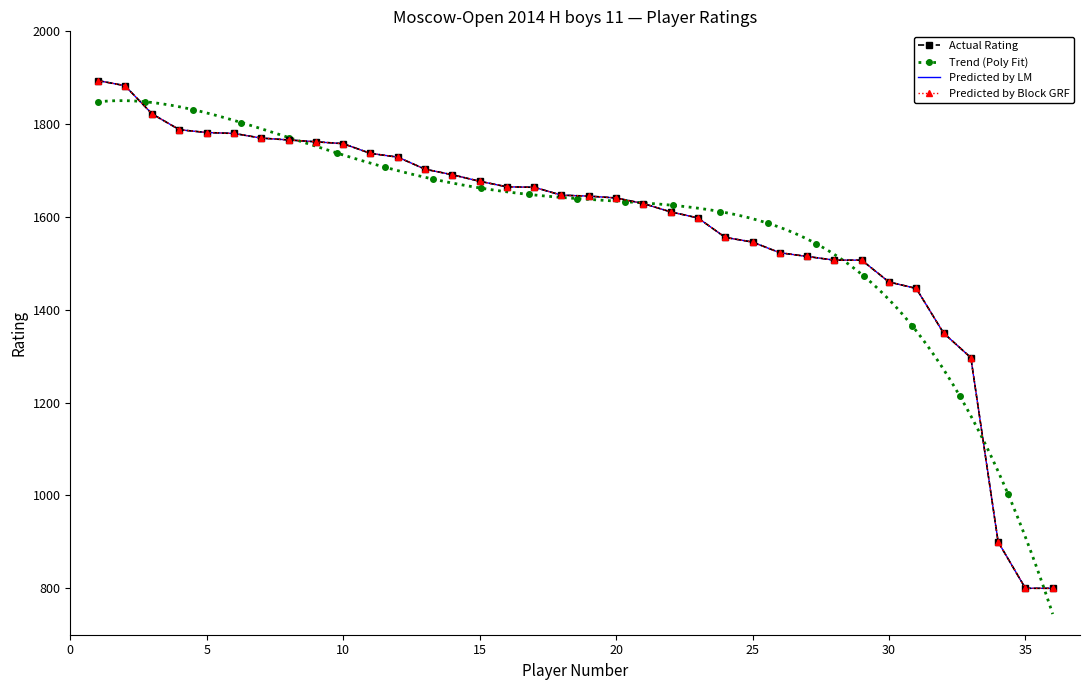

What is the greatest value displayed?

1894